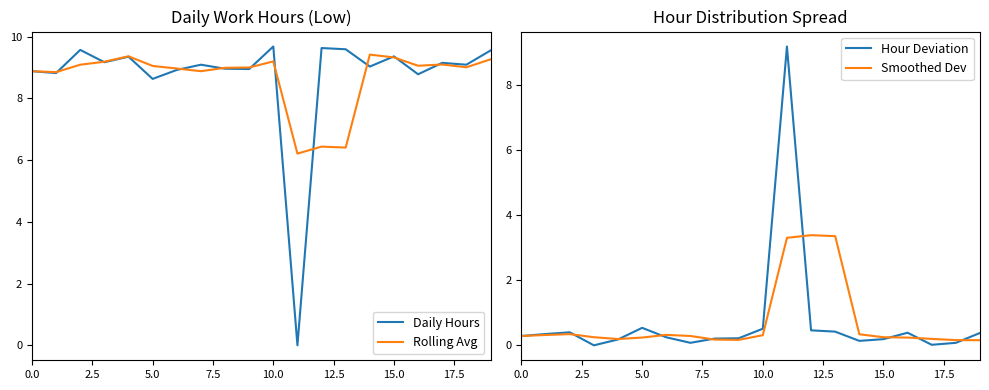

What is the difference between the maximum and minimum values in the Hour Deviation series?

9.2